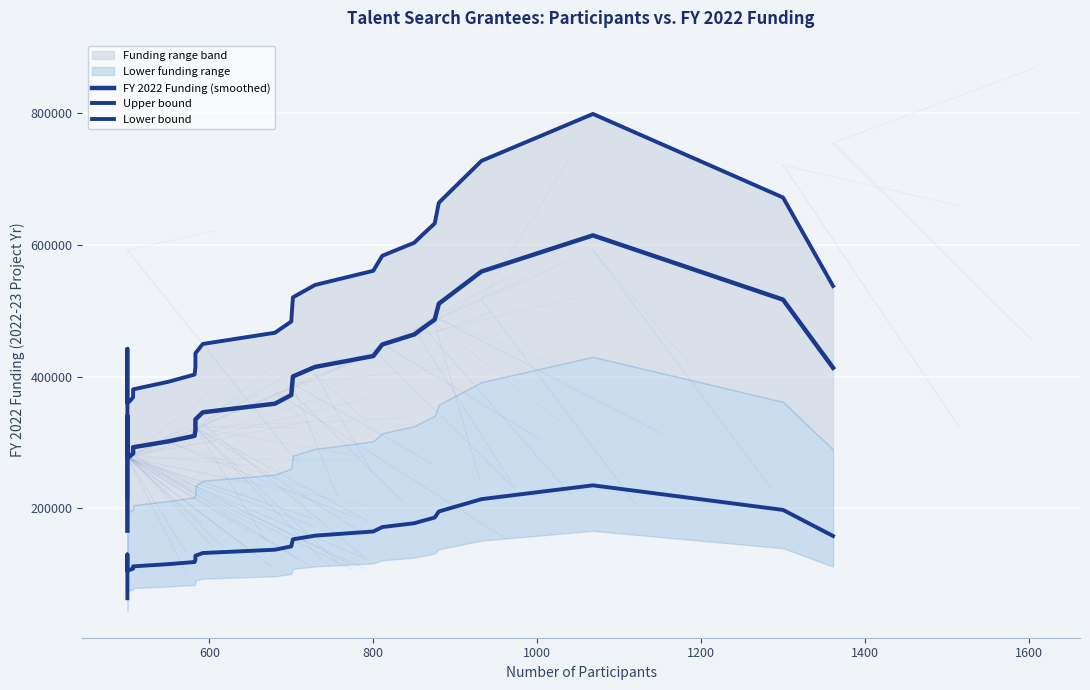

At 800, list the series in order from largest to smallest.

Upper bound, FY 2022 Funding (smoothed), Lower bound